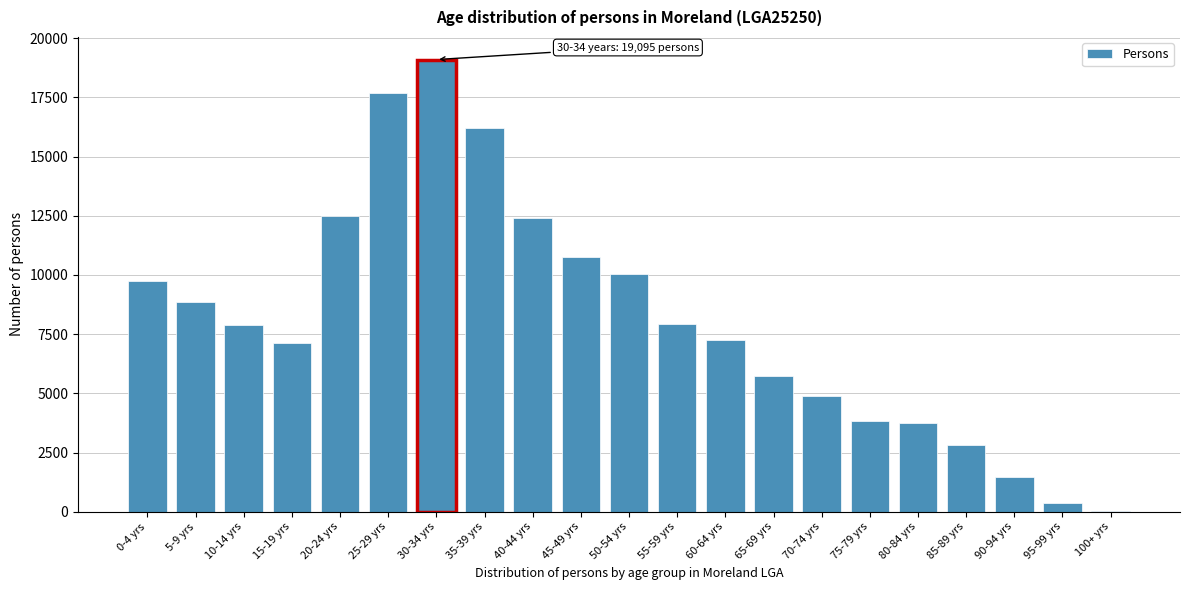

What is the greatest value displayed?

19095